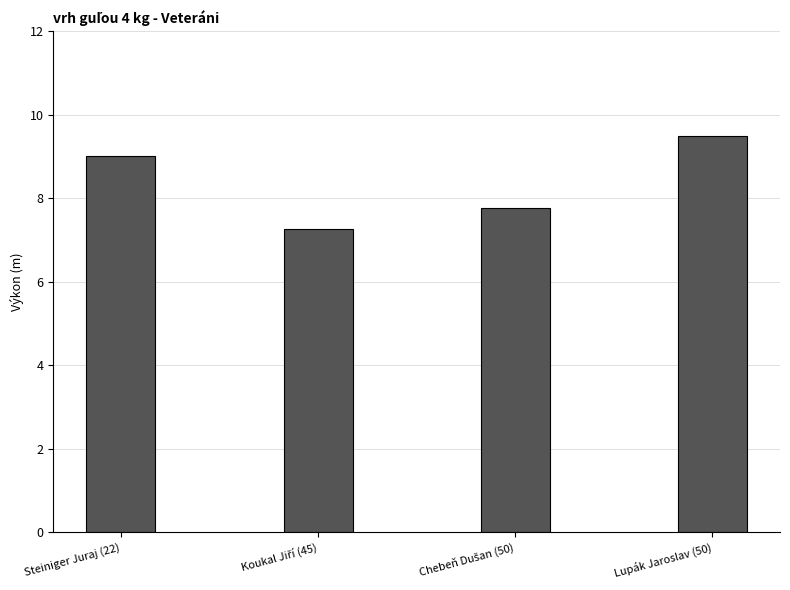

Does the chart contain any negative values?

No